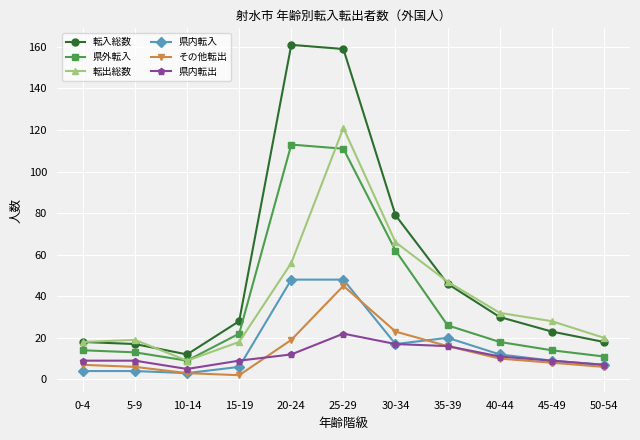

Which series has the largest range (max minus min)?

転入総数